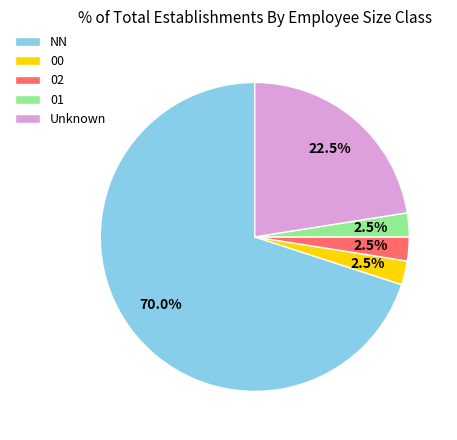

Combined, do NN and Unknown account for over 50%?

Yes